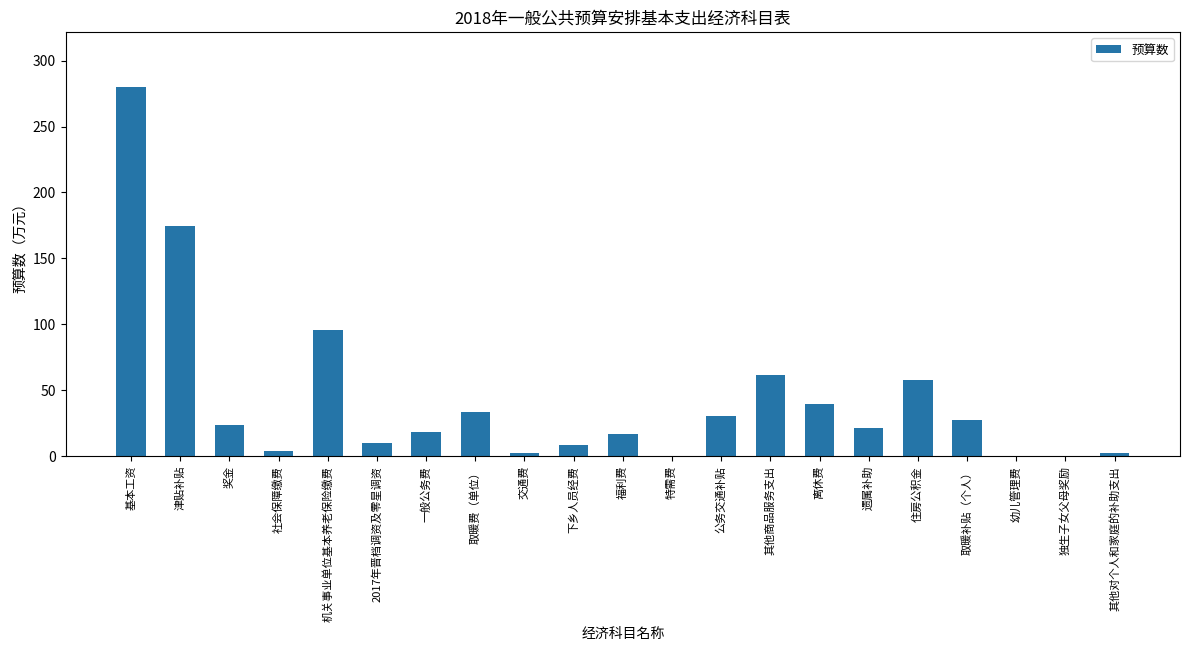

What is the change in value from 津贴补贴 to 交通费?

-172.2